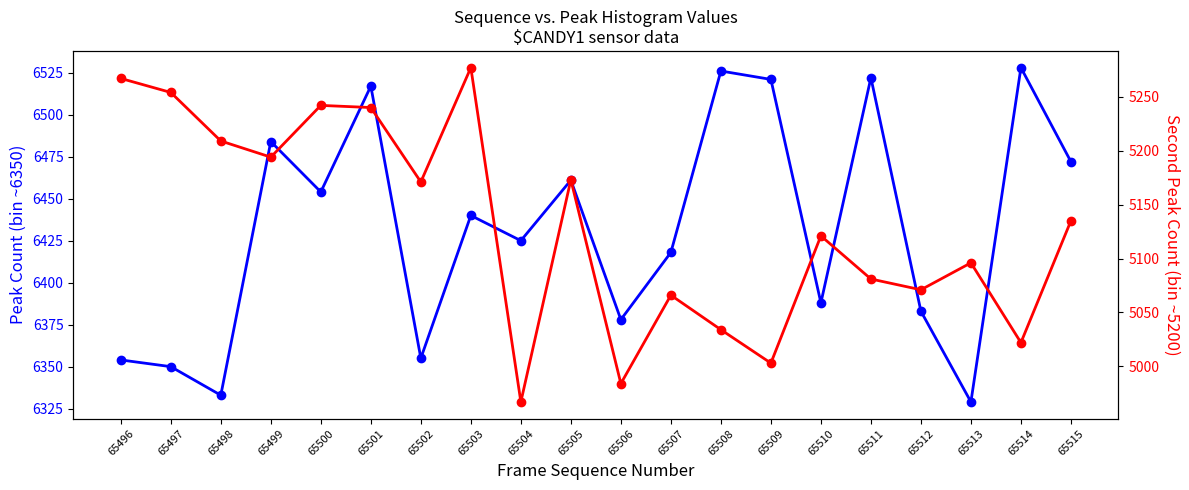

Which series has the widest spread of values?

second_peak